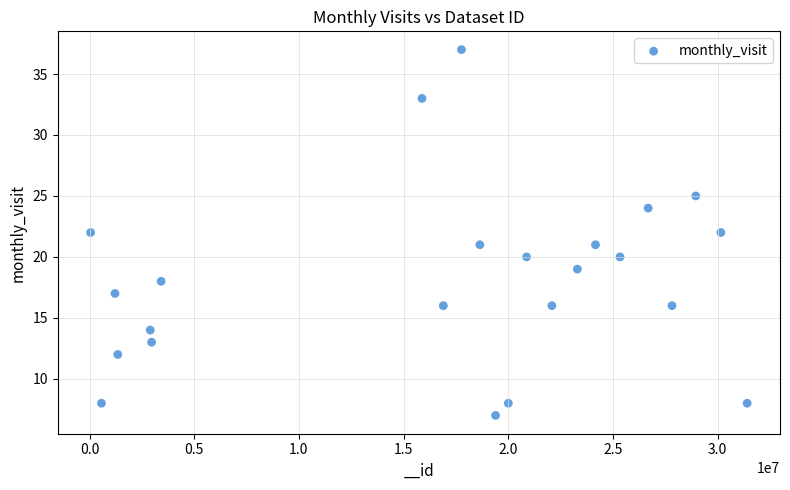

What is the range of Y values (max minus min)?

30